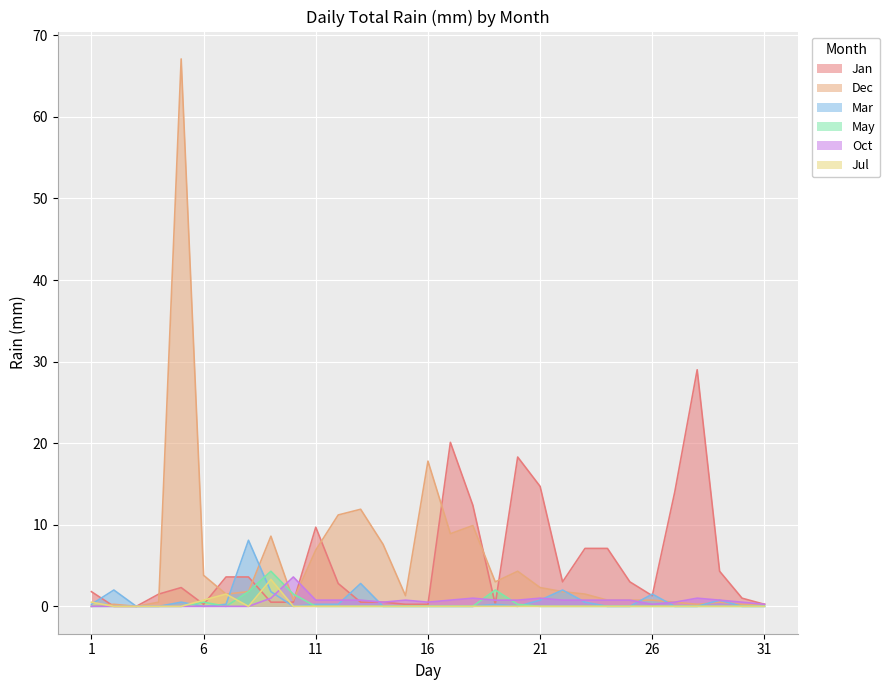

What are all the series names shown in the legend?

Jan, Dec, Mar, May, Oct, Jul